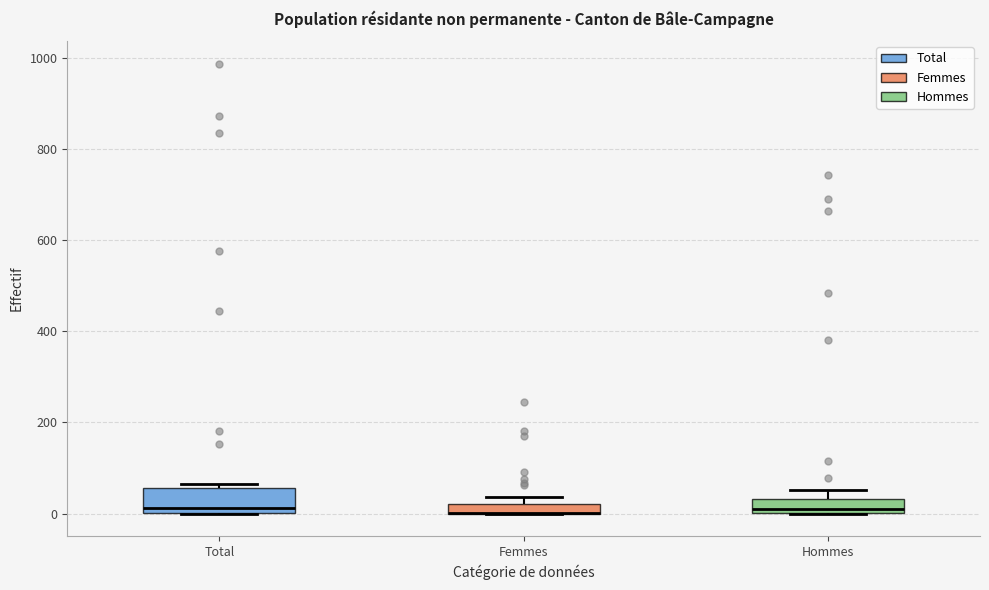

Where is the lower edge of the box for Total on the y-axis? The values are not printed on the chart, so give them approximately, as read against the axis.

0